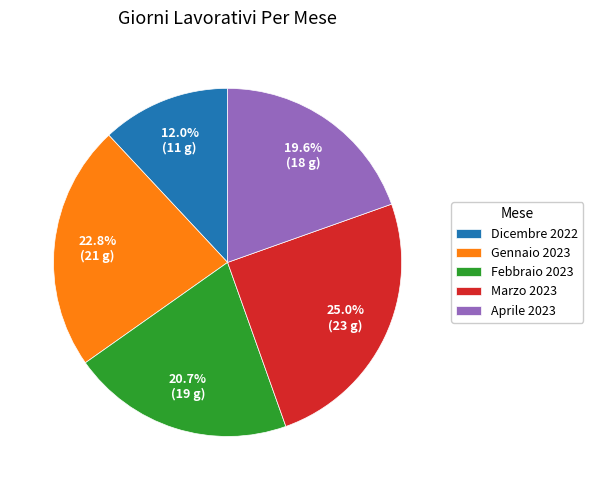

What is the ratio of the value at Marzo 2023 to the value at Dicembre 2022?

2.1